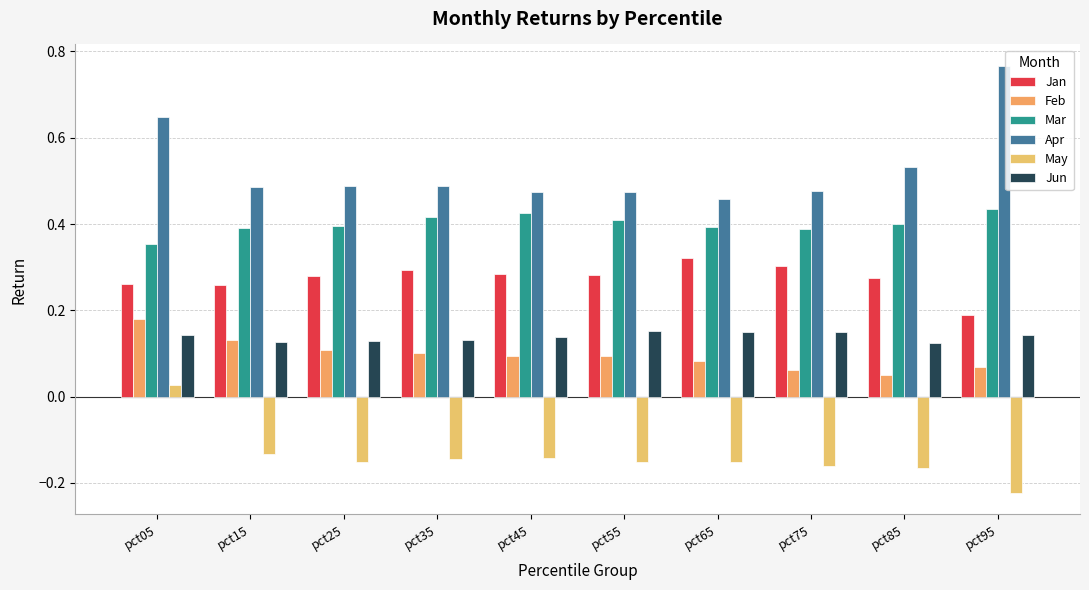

How many bars are there in total?

60